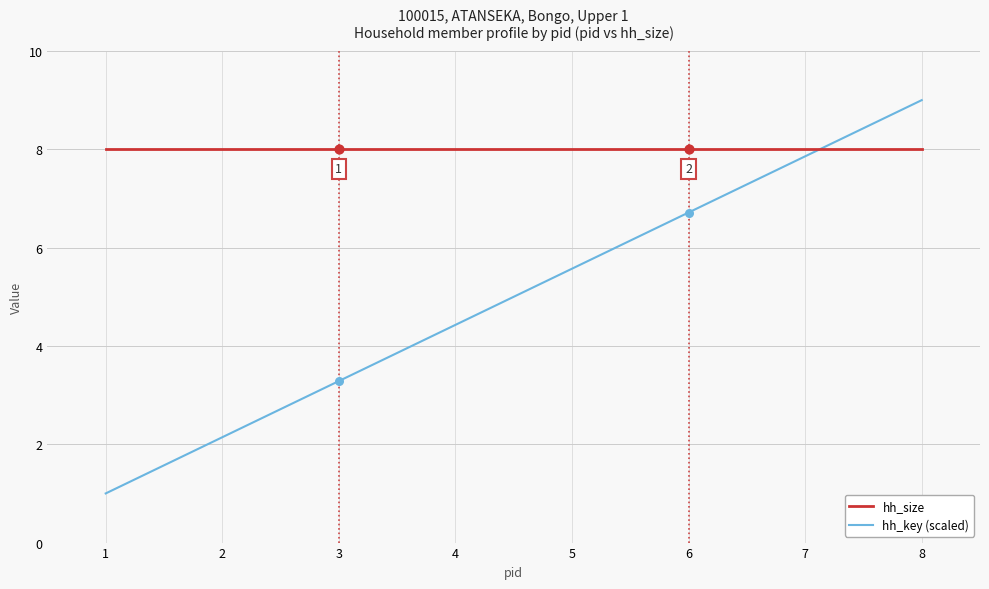

Which series has the largest total across all categories?

hh_size